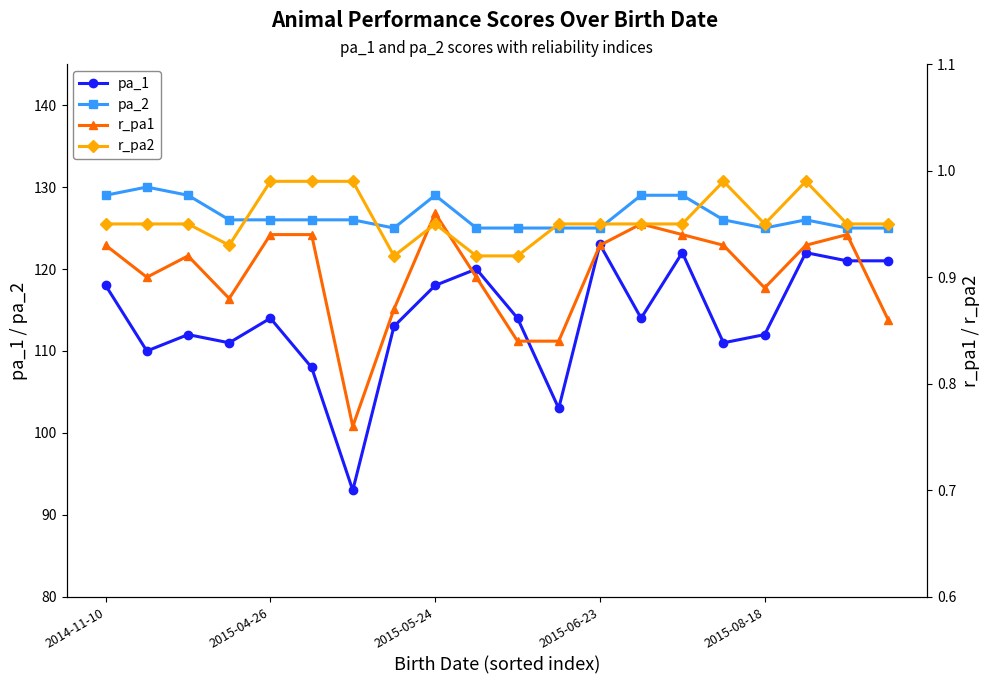

At how many categories does at least one series exceed 35?

20